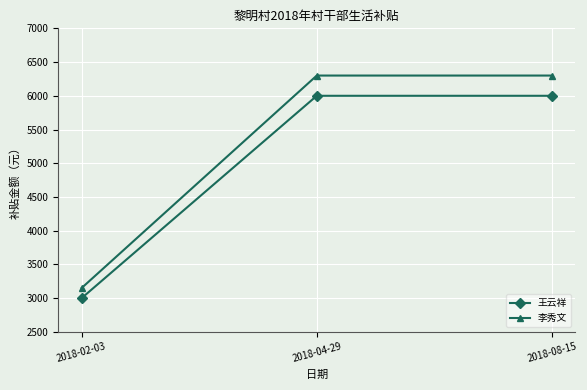

Which category has the lowest value in the 王云祥 series?

2018-02-03